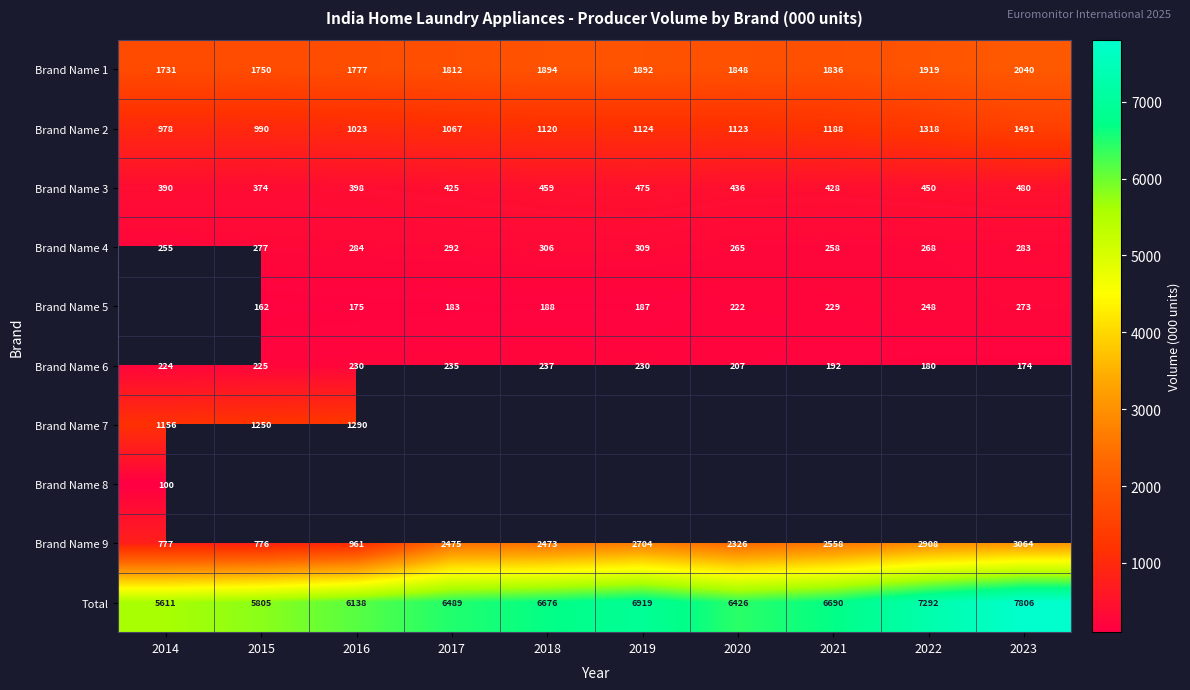

Rank the categories by Total value from highest to lowest.

2023, 2022, 2019, 2021, 2018, 2017, 2020, 2016, 2015, 2014